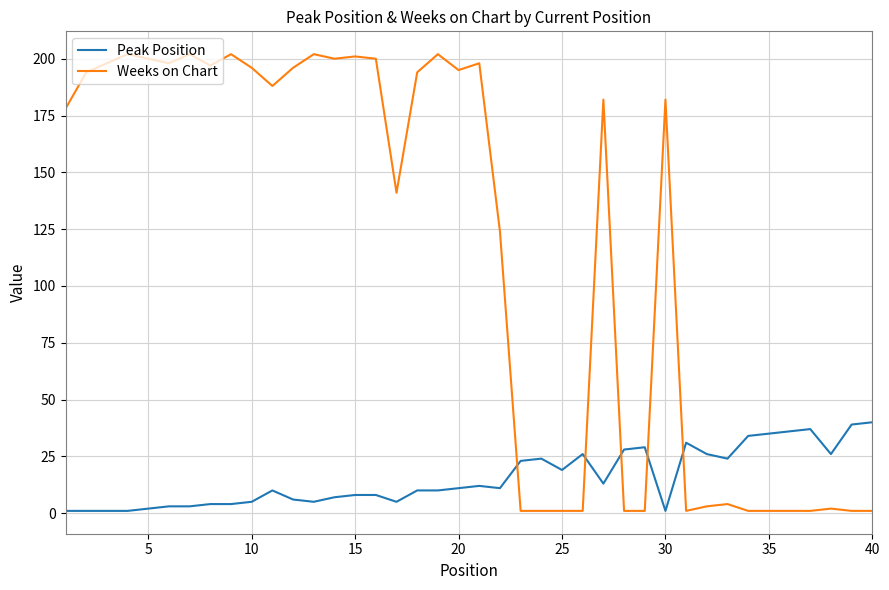

List the series in order of their overall mean, highest first.

Weeks on Chart, Peak Position